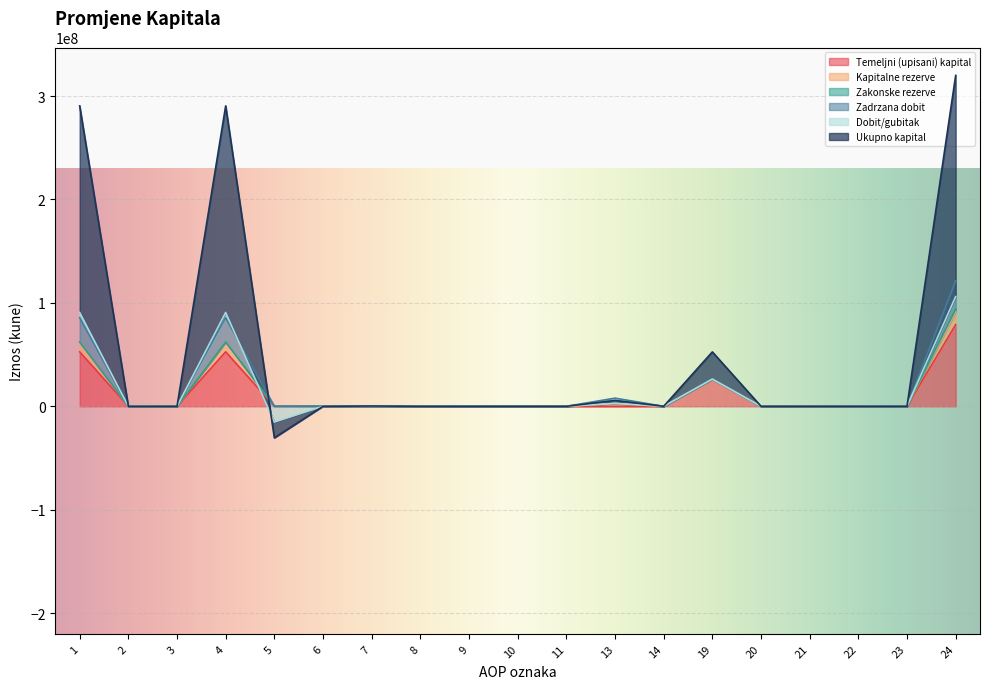

How many data points in Ukupno kapital are above 0?

5